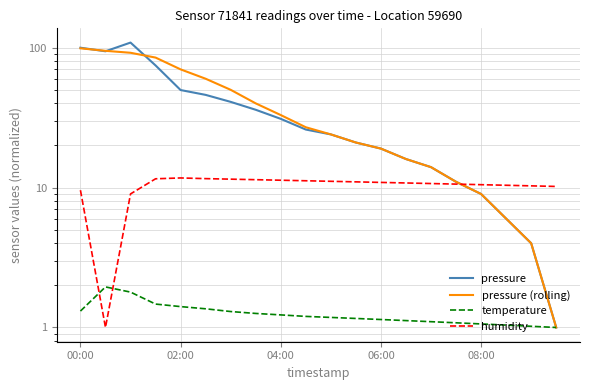

Reading left to right, list all the values displayed in this chart.

pressure: 100.0	94.3	108.8	74.7	49.8	46.0	41.0	36.0	31.0	26.0	24.0	21.0	19.0	16.0	14.0	11.0	9.0	6.0	4.0	1.0
pressure (rolling): 99.0	95.0	92.0	85.0	70.0	60.0	50.0	40.0	33.0	27.0	24.0	21.0	19.0	16.0	14.0	11.0	9.0	6.0	4.0	1.0
temperature: 1.3	2.0	1.8	1.5	1.4	1.4	1.3	1.3	1.2	1.2	1.2	1.2	1.1	1.1	1.1	1.1	1.1	1.0	1.0	1.0
humidity: 9.6	1.0	9.0	11.6	11.7	11.6	11.5	11.4	11.3	11.2	11.1	11.0	10.9	10.8	10.7	10.6	10.5	10.4	10.3	10.2